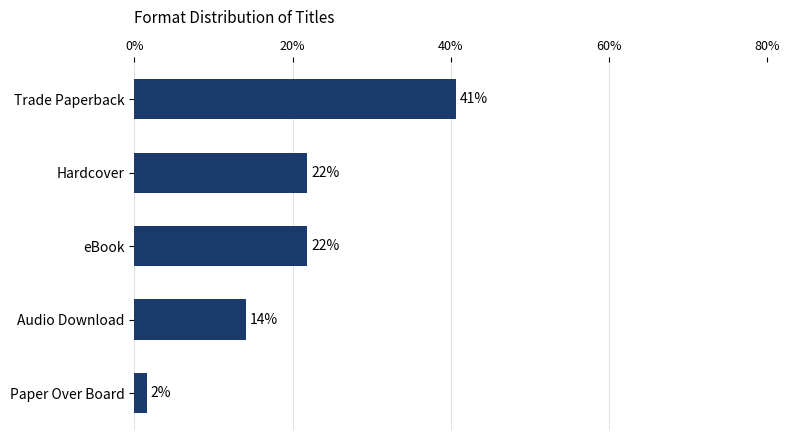

How many bars are there in total?

5